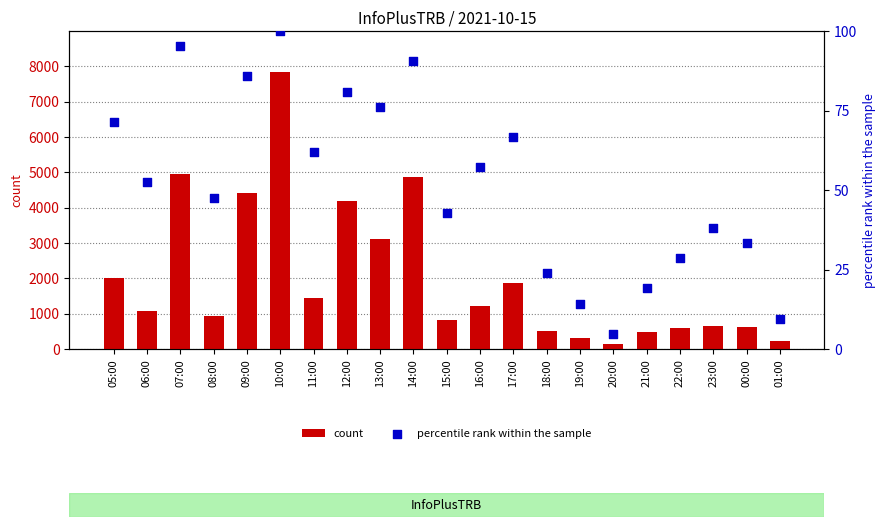

At which category is the sum across all series the highest?

10:00